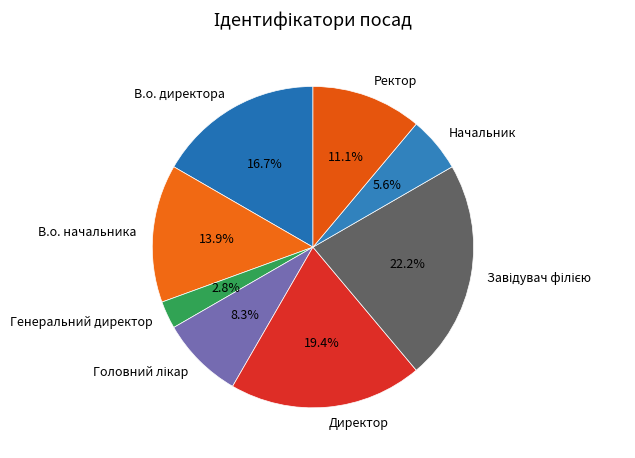

Is there any slice that represents more than half of the pie?

No